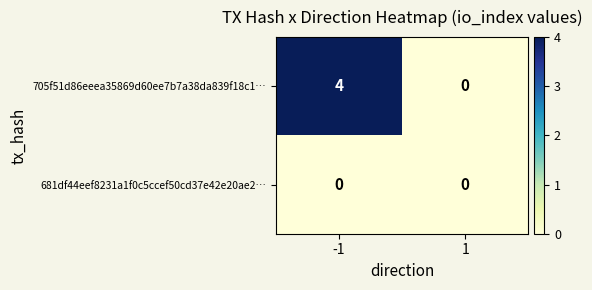

List the series in order of their overall mean, highest first.

705f51d86eeea35869d60ee7b7a38da839f18c1…, 681df44eef8231a1f0c5ccef50cd37e42e20ae2…